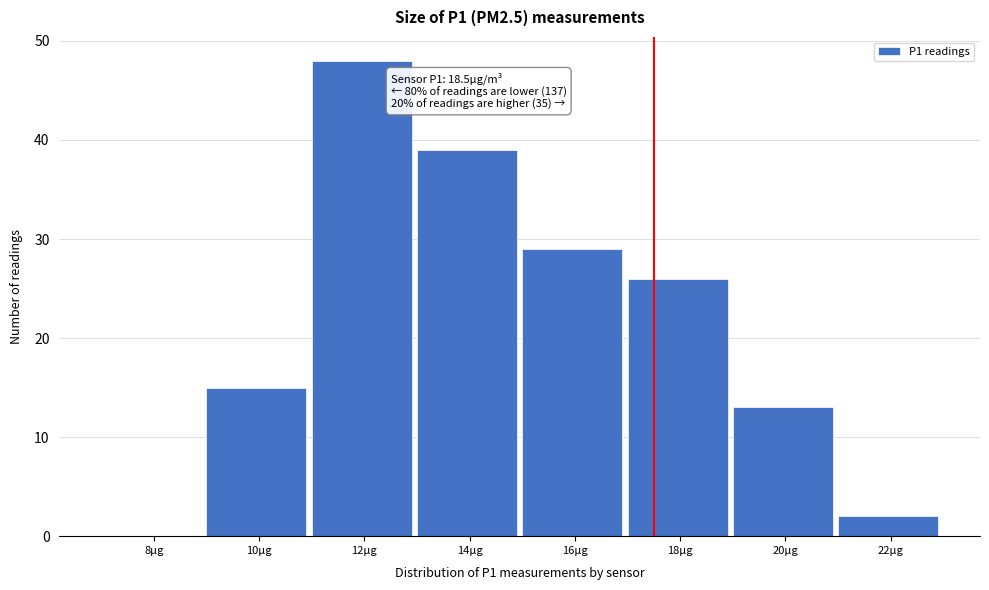

Reading left to right, list all the values displayed in this chart.

8µg=0	10µg=15	12µg=48	14µg=39	16µg=29	18µg=26	20µg=13	22µg=2